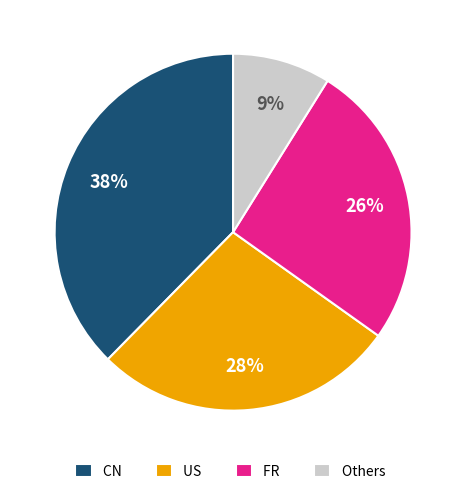

Approximately how many times larger is the value at US compared to FR?

1.1